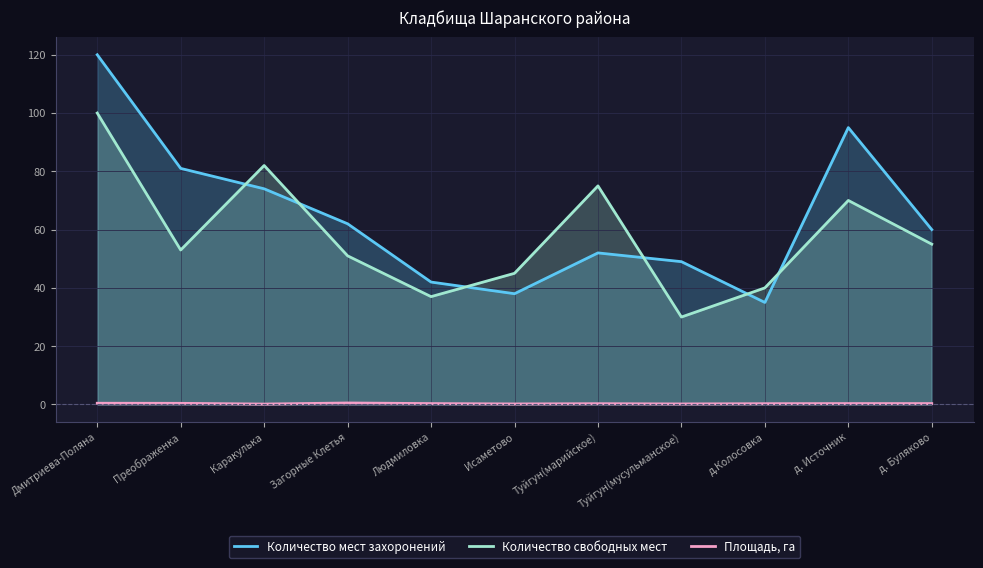

Count the number of data series in this chart.

3